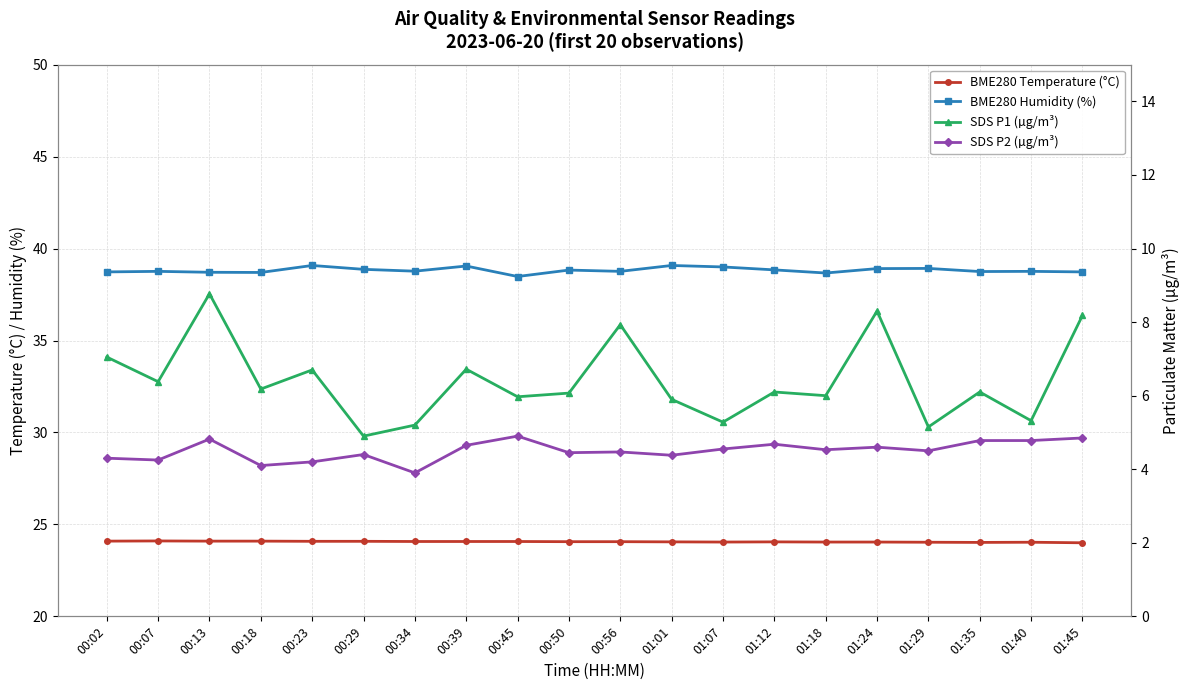

Which series changed the most between 00:29 and 01:12?

SDS P1 (µg/m³)